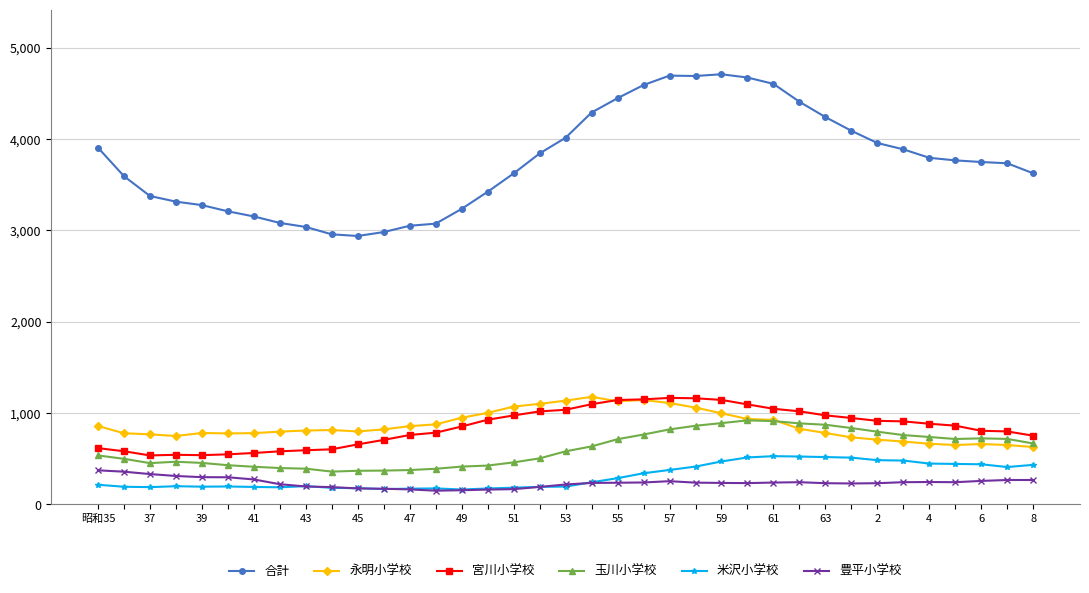

Which series has the largest range (max minus min)?

合計